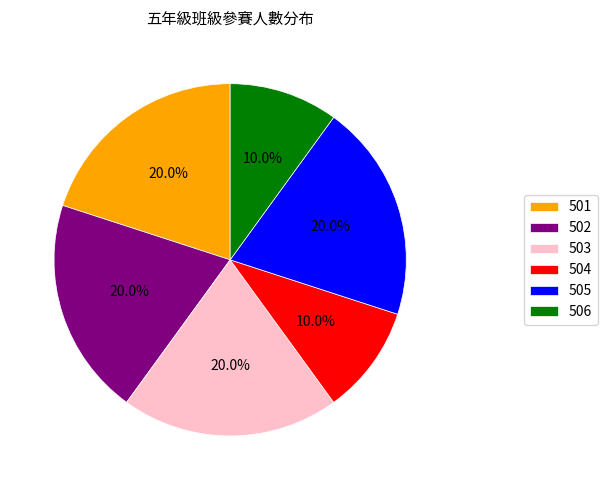

Count the number of slices in the pie.

6